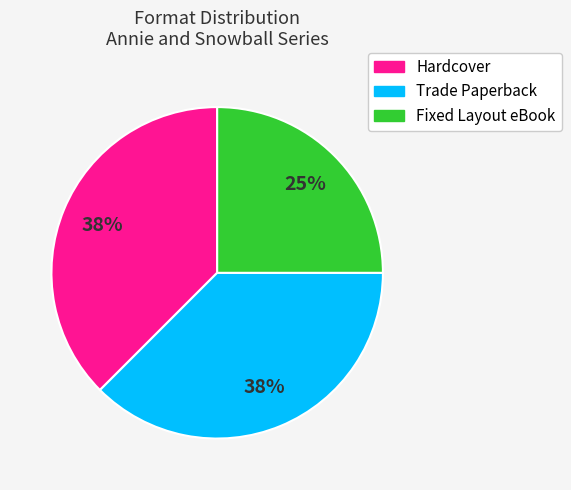

The Hardcover slice represents 26% of the pie. True or false?

False